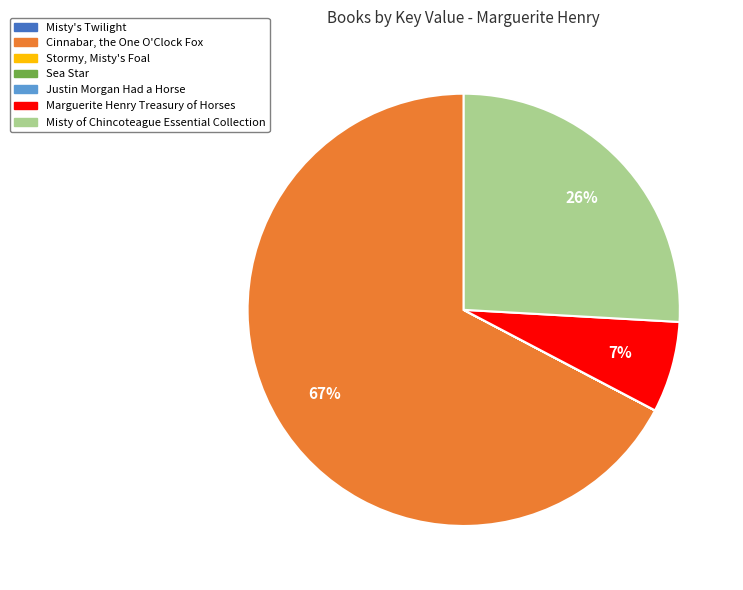

What is the largest slice in the pie chart?

Cinnabar, the One O'Clock Fox